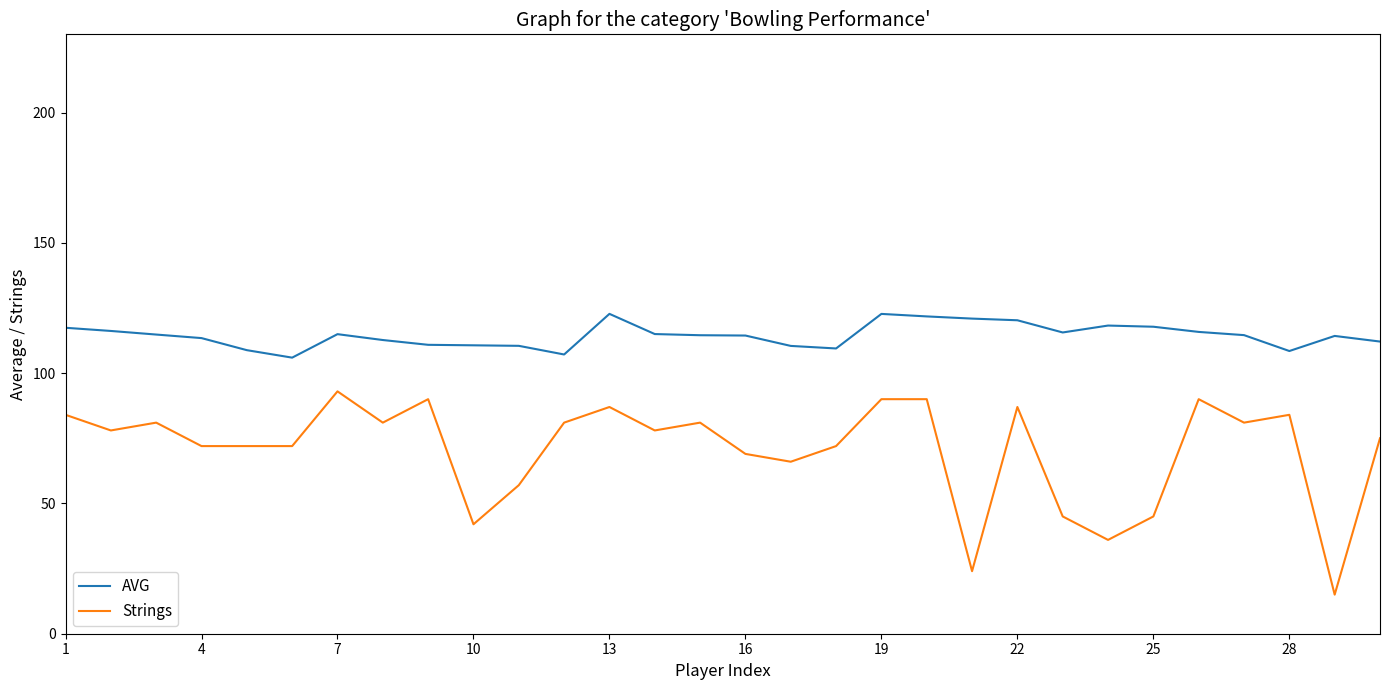

True or false: AVG and Strings cross at least once.

False